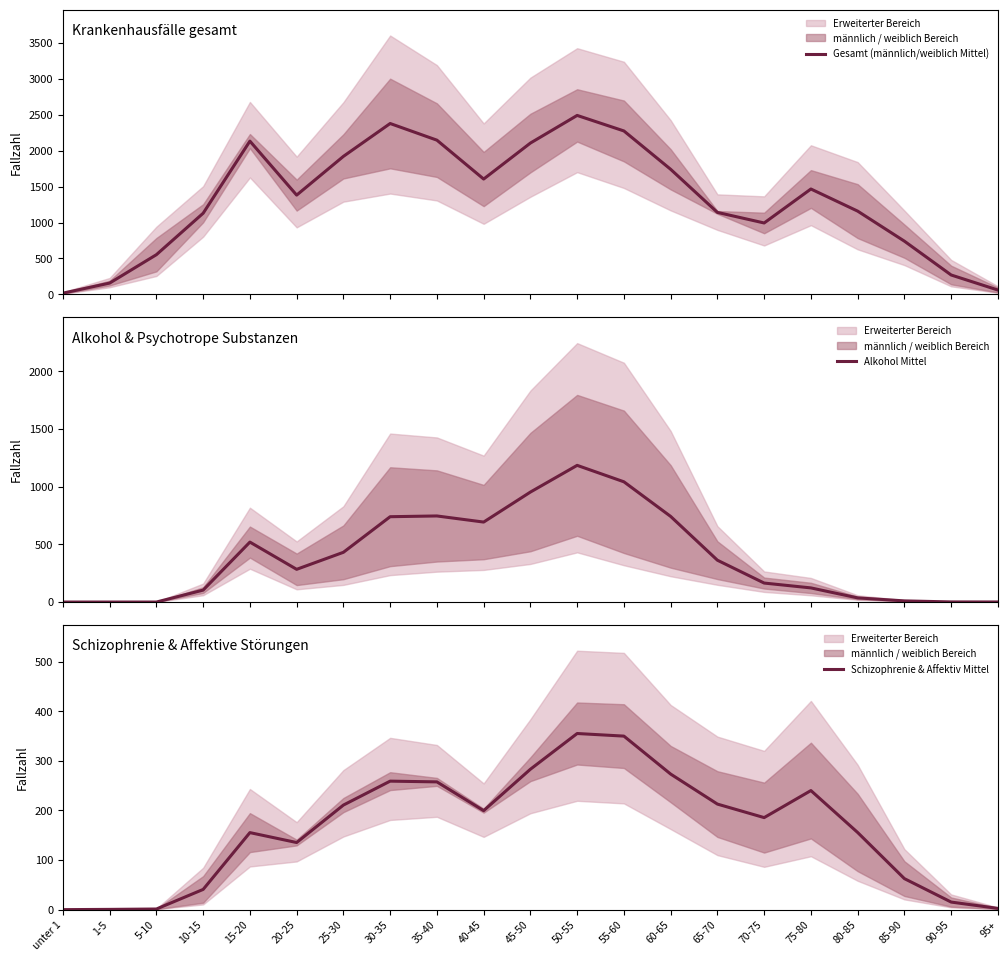

How many distinct data groups are displayed?

3